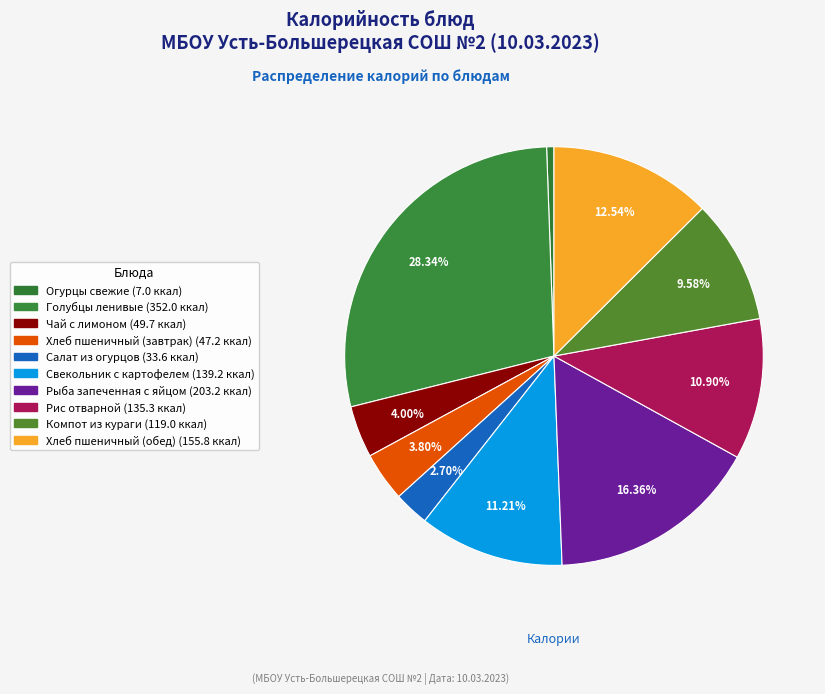

To the nearest percent, what portion does Салат из огурцов represent?

3%